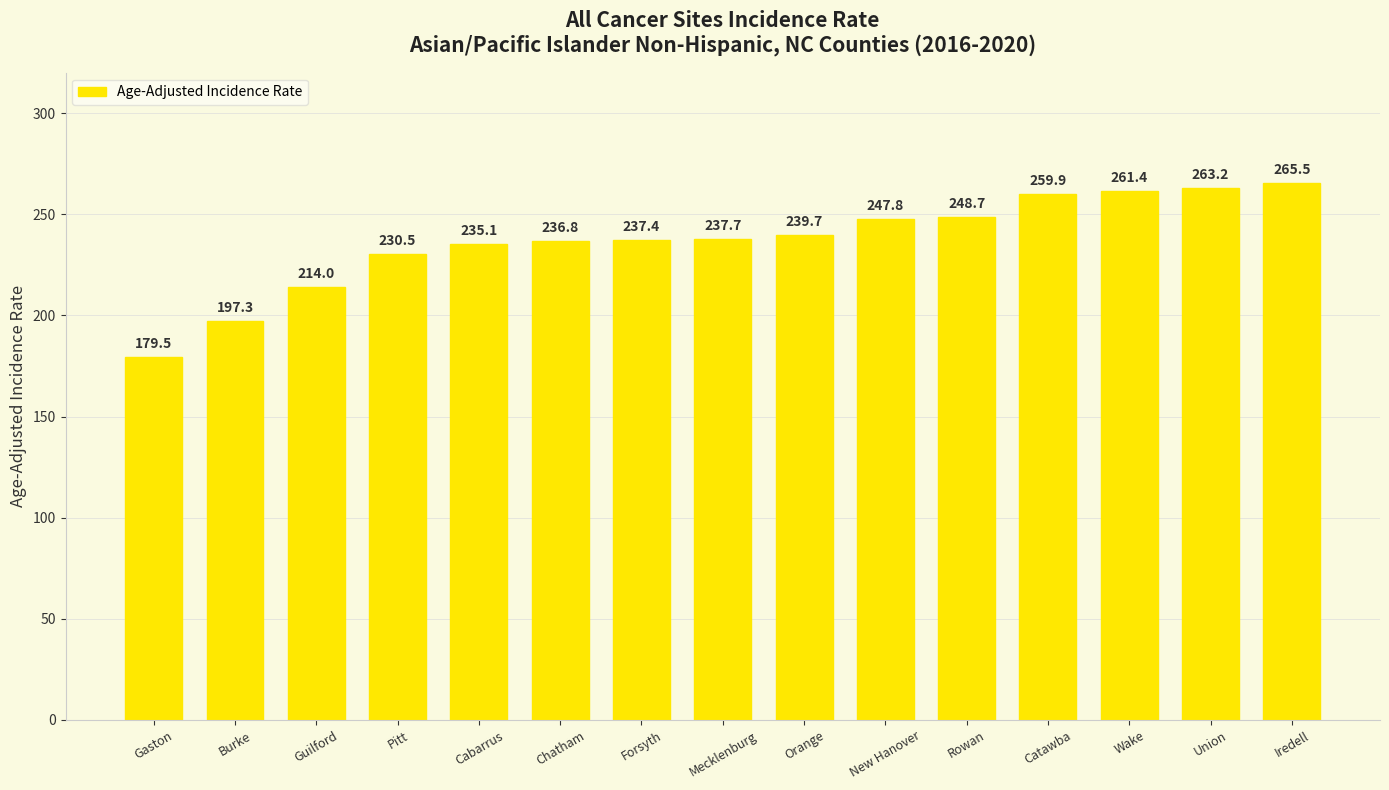

What is the difference between the second highest and second lowest values?

65.9